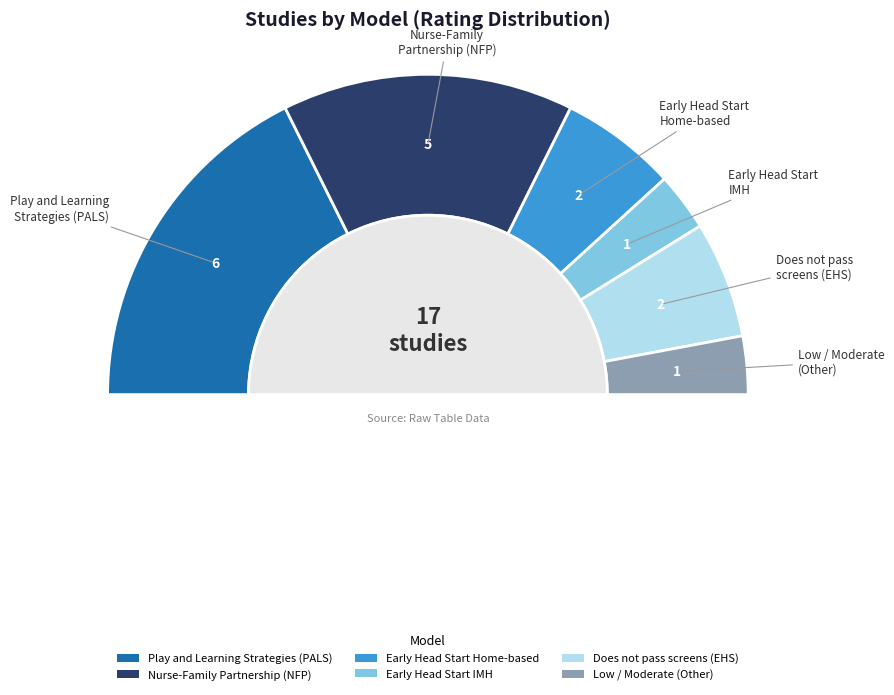

Count the number of slices in the pie.

6